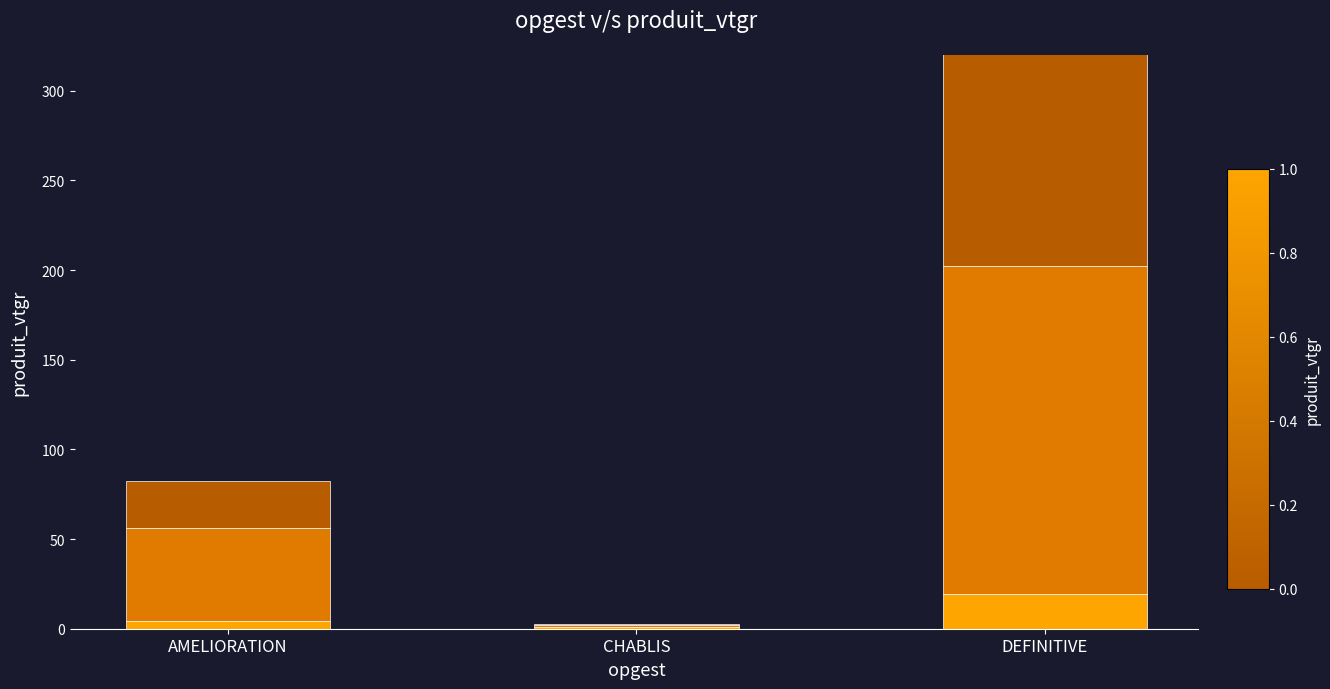

What is the total value across all series at DEFINITIVE?

321.9